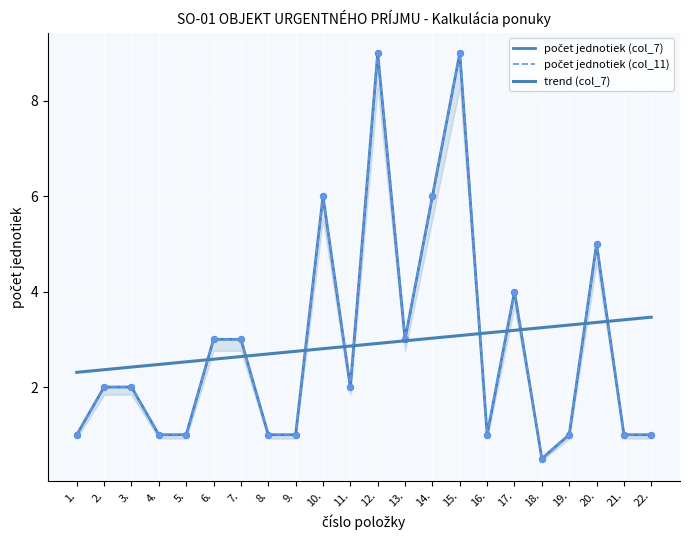

Which series has the widest spread of Y values?

počet jednotiek (col_7)